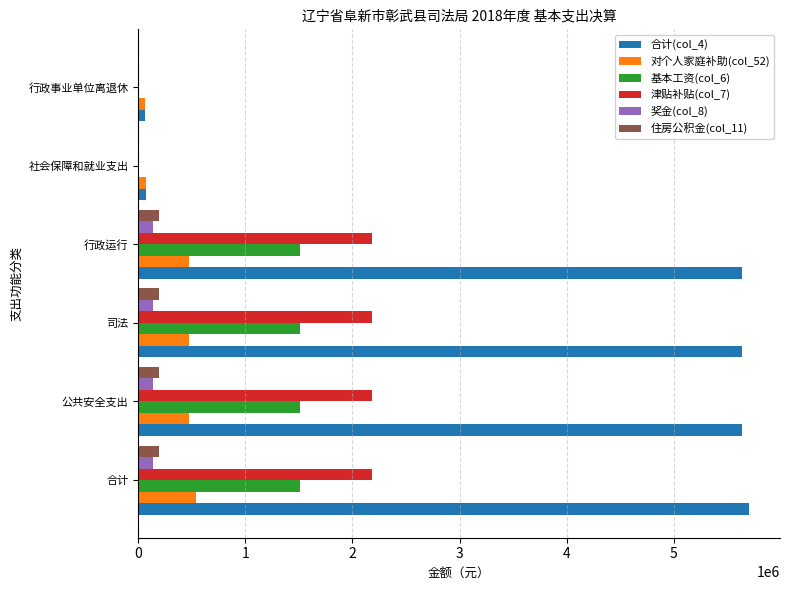

How many distinct data groups are displayed?

6